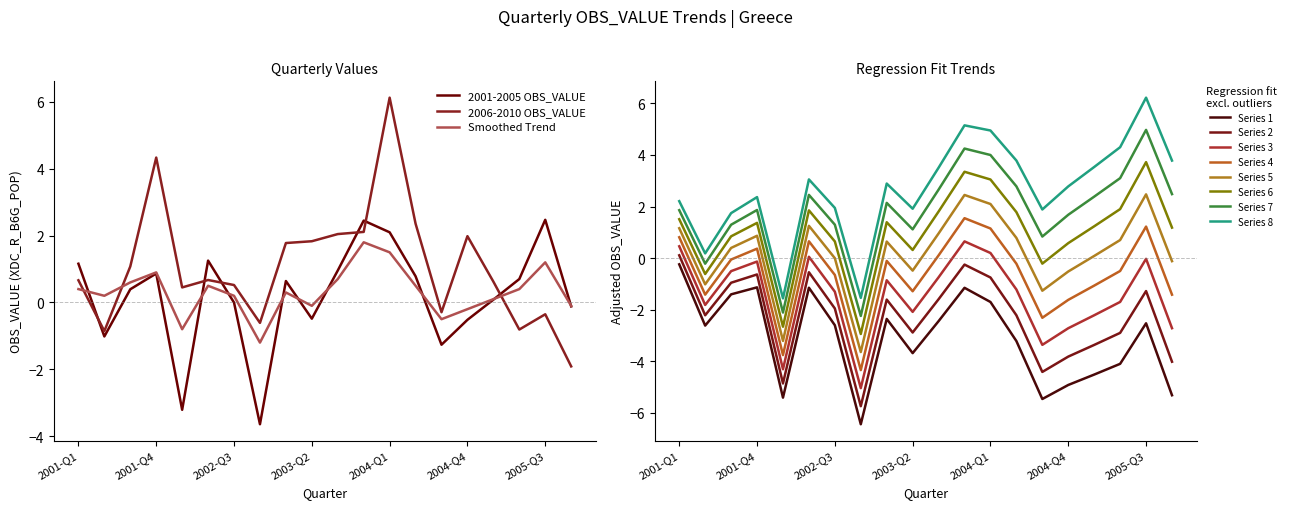

Which series has the largest total across all categories?

2006-2010 OBS_VALUE